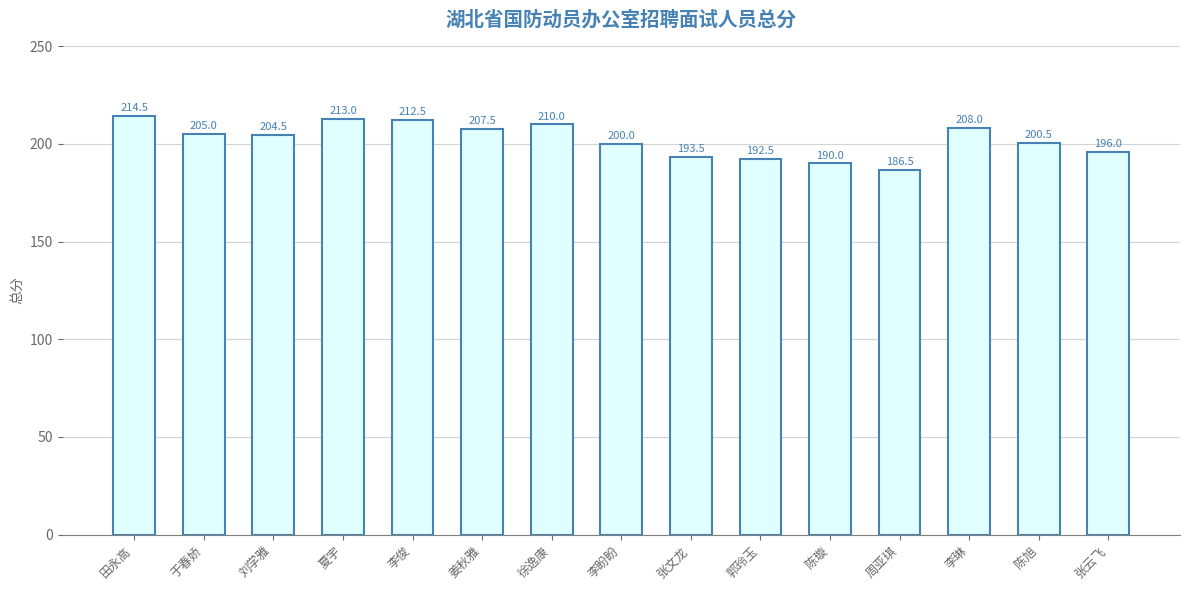

What is the approximate value at 陈旭?

200.5